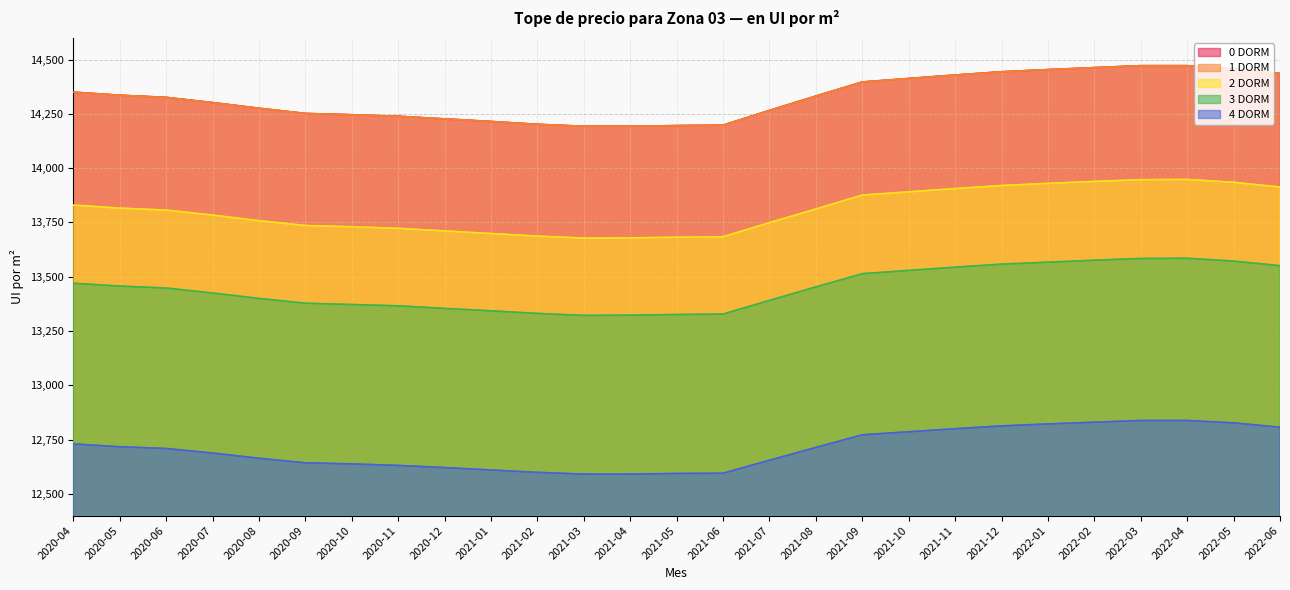

What is the sum of all 0 DORM values?

386788